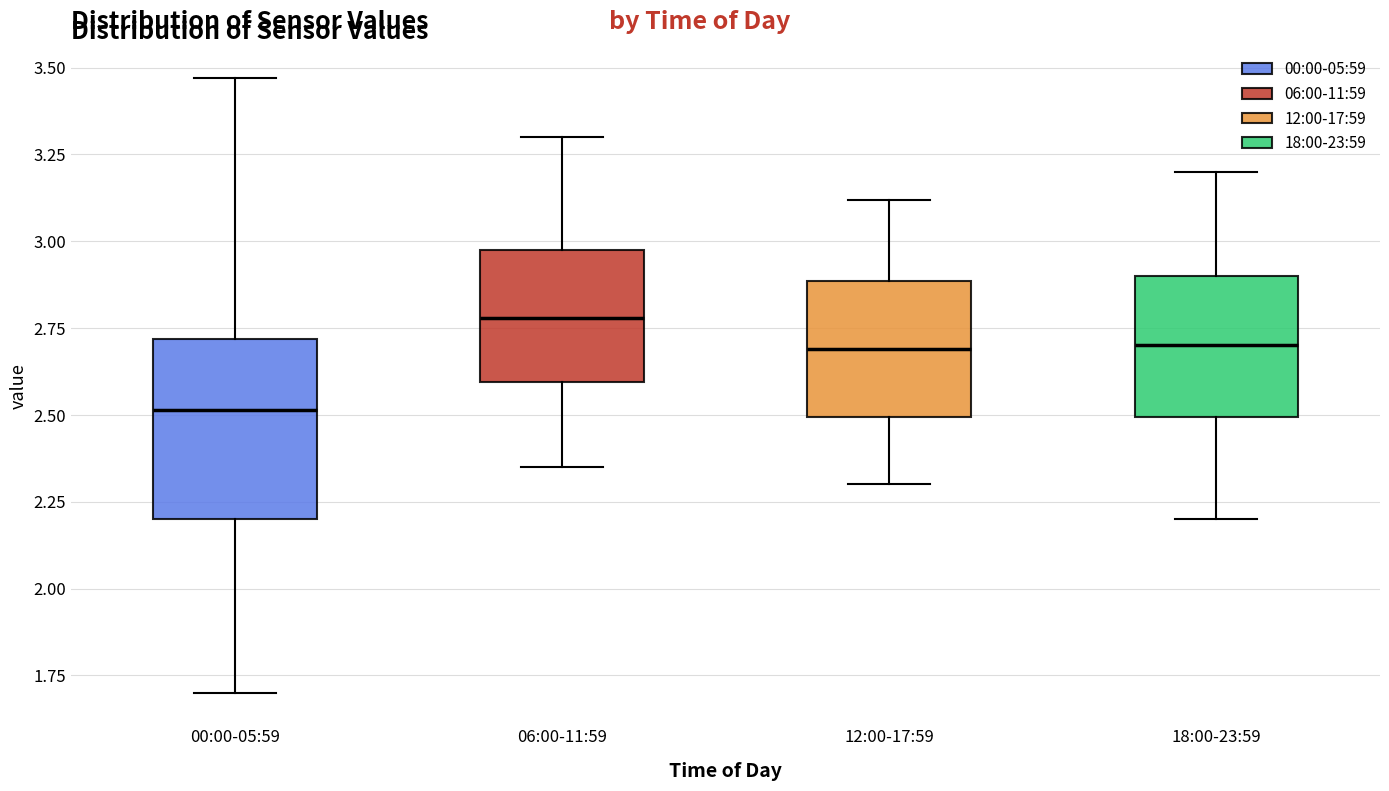

Which box has the lowest median line?

00:00-05:59